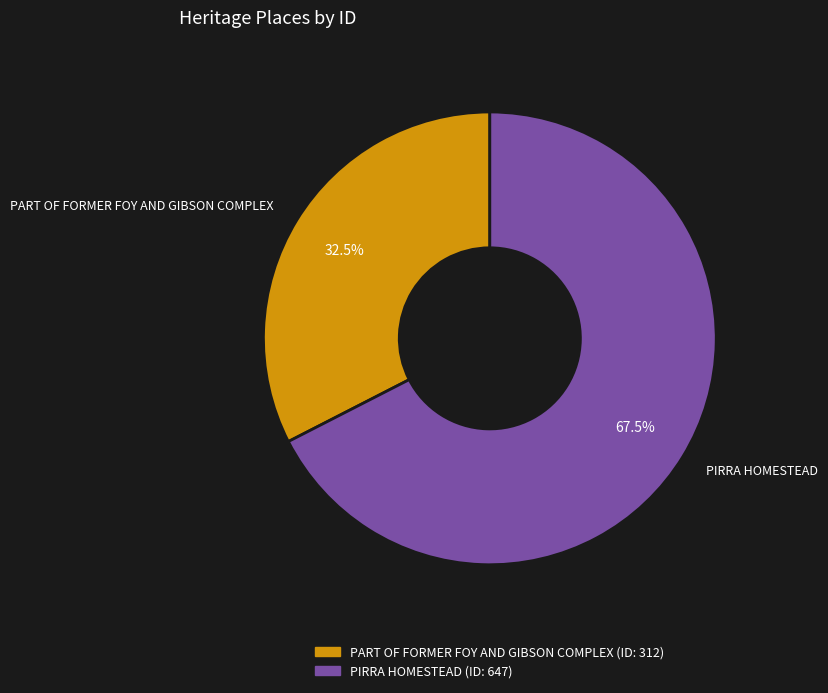

What is the ratio of the value at PIRRA HOMESTEAD to the value at PART OF FORMER FOY AND GIBSON COMPLEX?

2.1